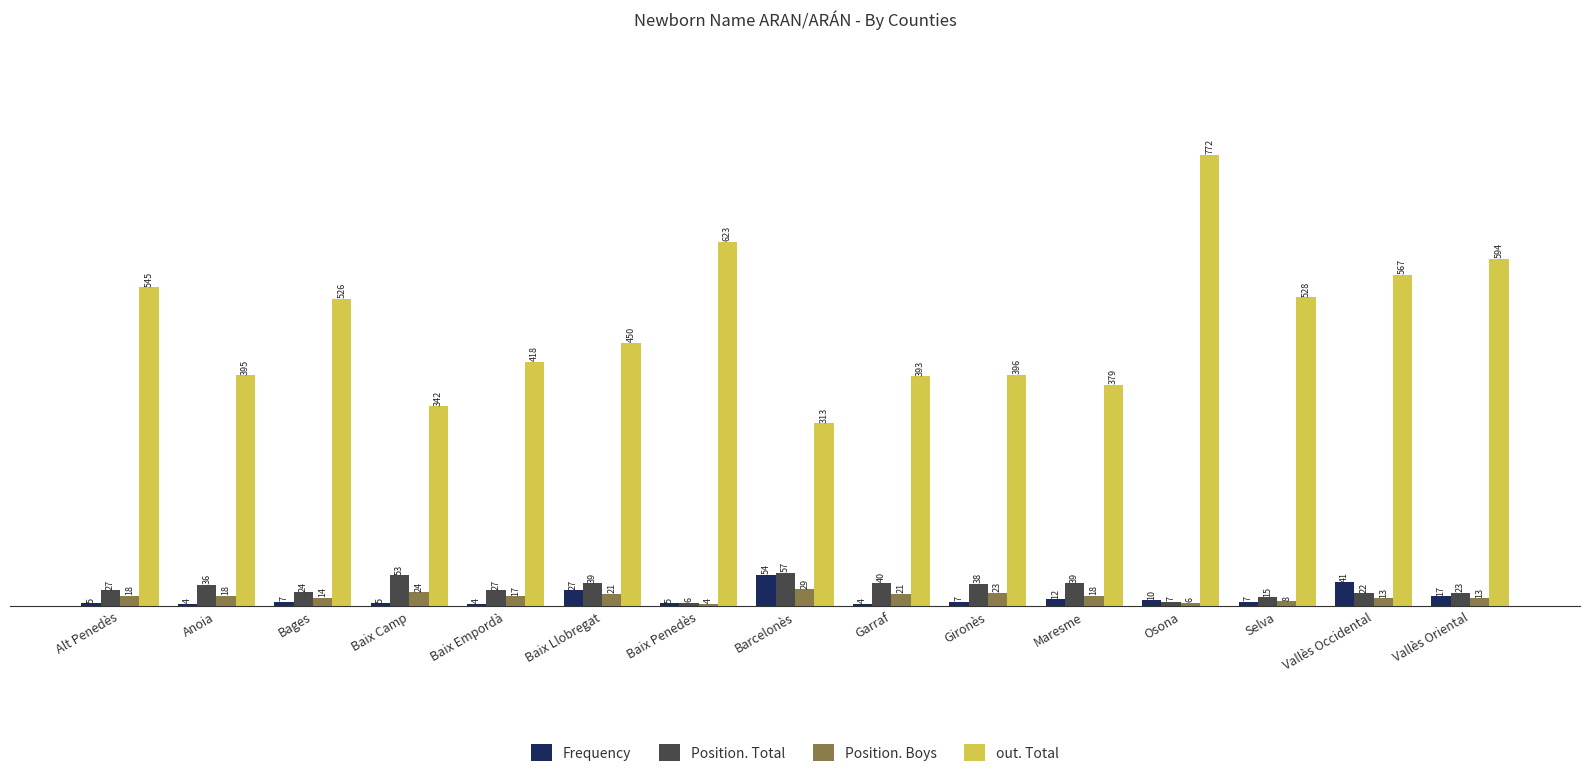

At how many categories does at least one series exceed 257?

15